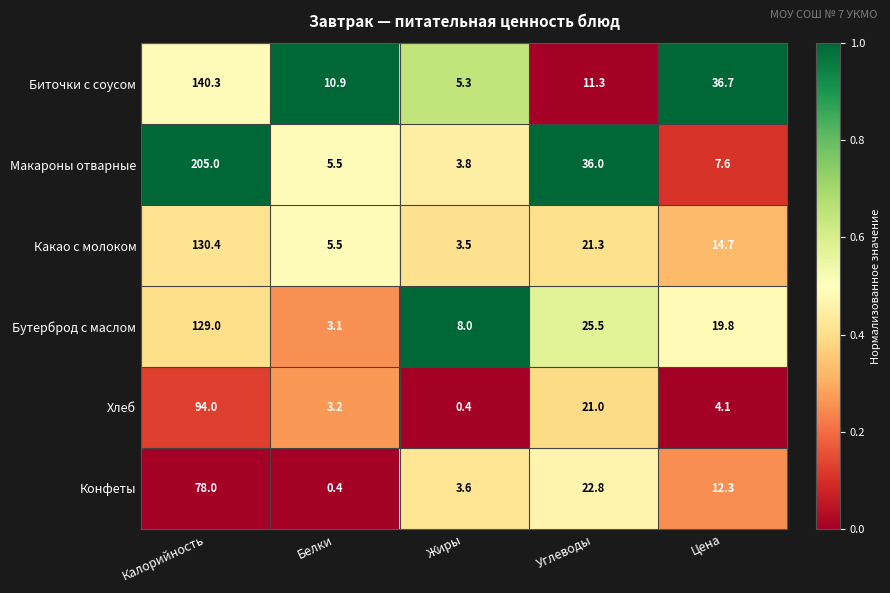

Rank the categories by Какао с молоком value from highest to lowest.

Калорийность, Углеводы, Цена, Белки, Жиры